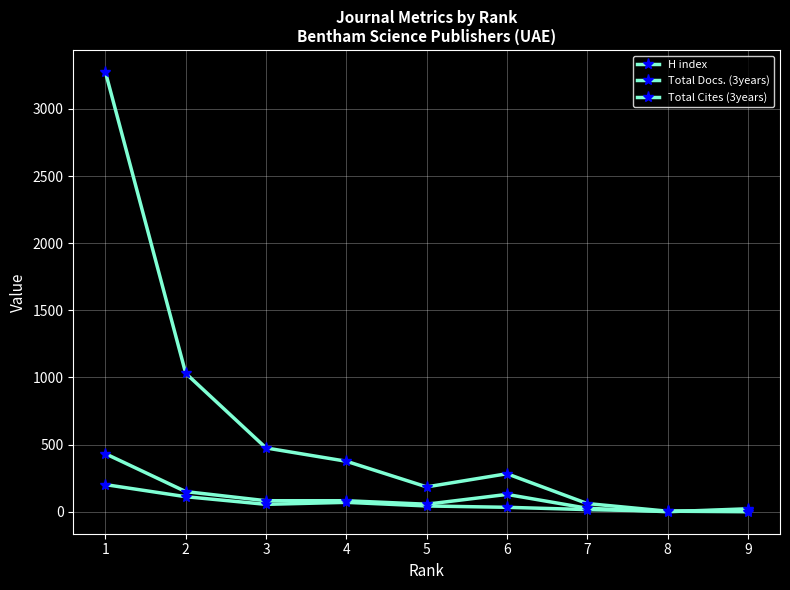

True or false: H index has a value of 4 at 8.

True